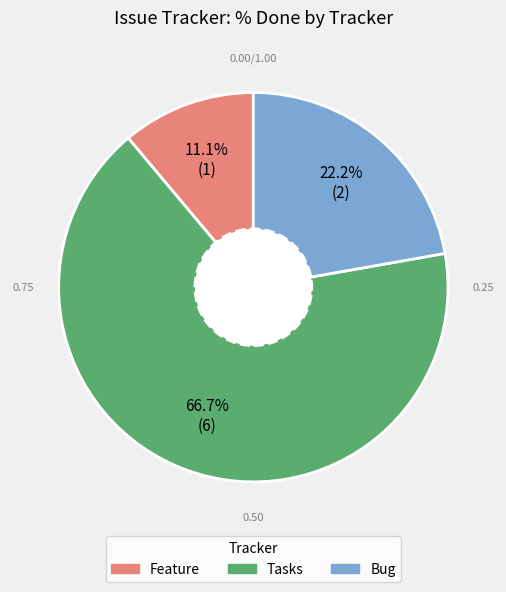

Is the sum of Tasks and Feature greater than half?

Yes